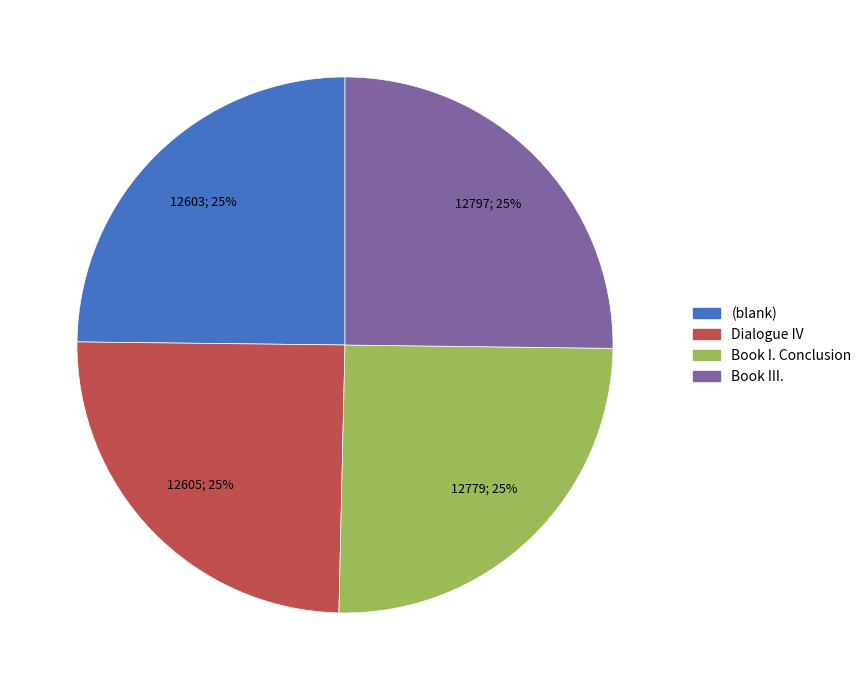

To the nearest percent, what is the average slice percentage?

25%